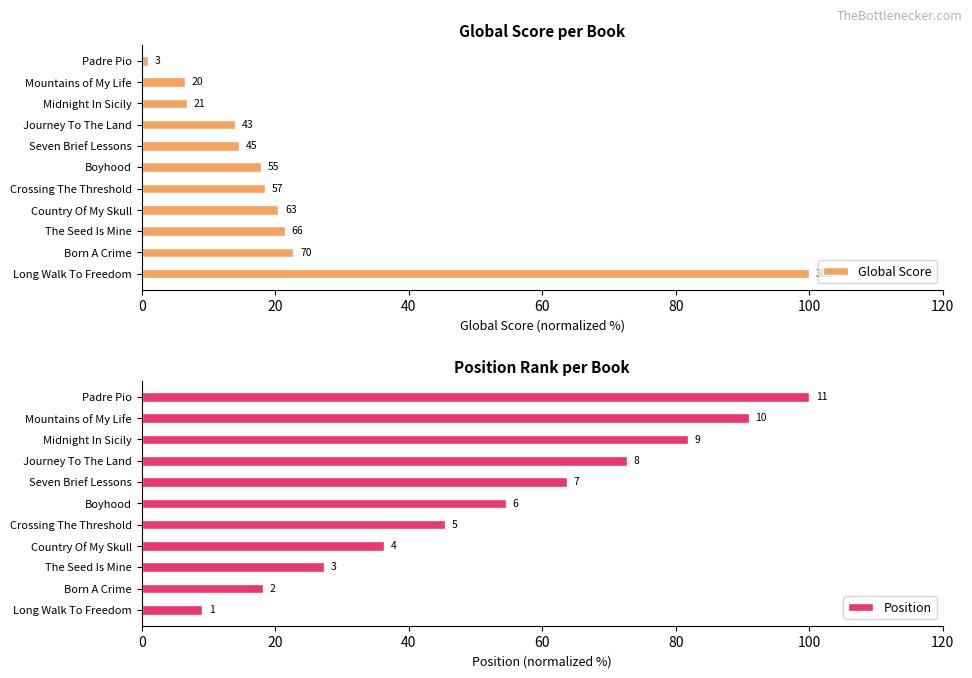

True or false: Global Score has a value of 15.8 at Born A Crime.

False